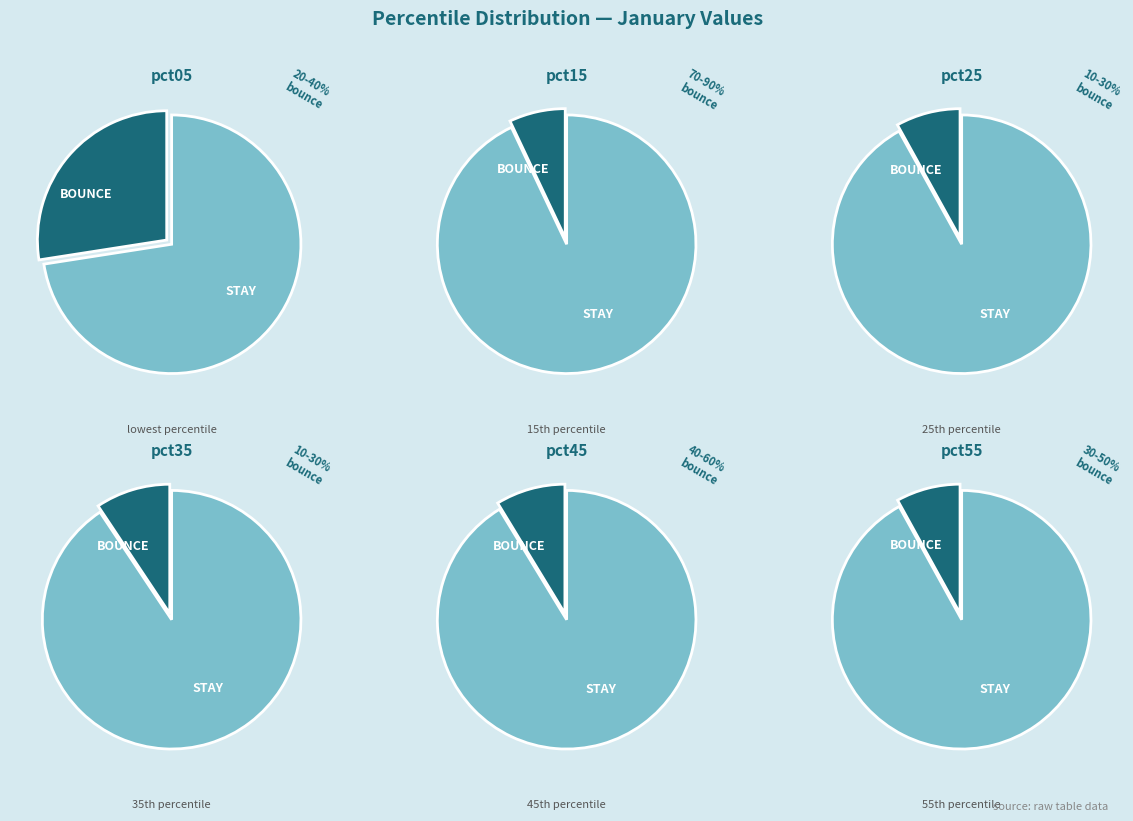

To the nearest percent, what is the difference between the largest and smallest slice percentages?

22%